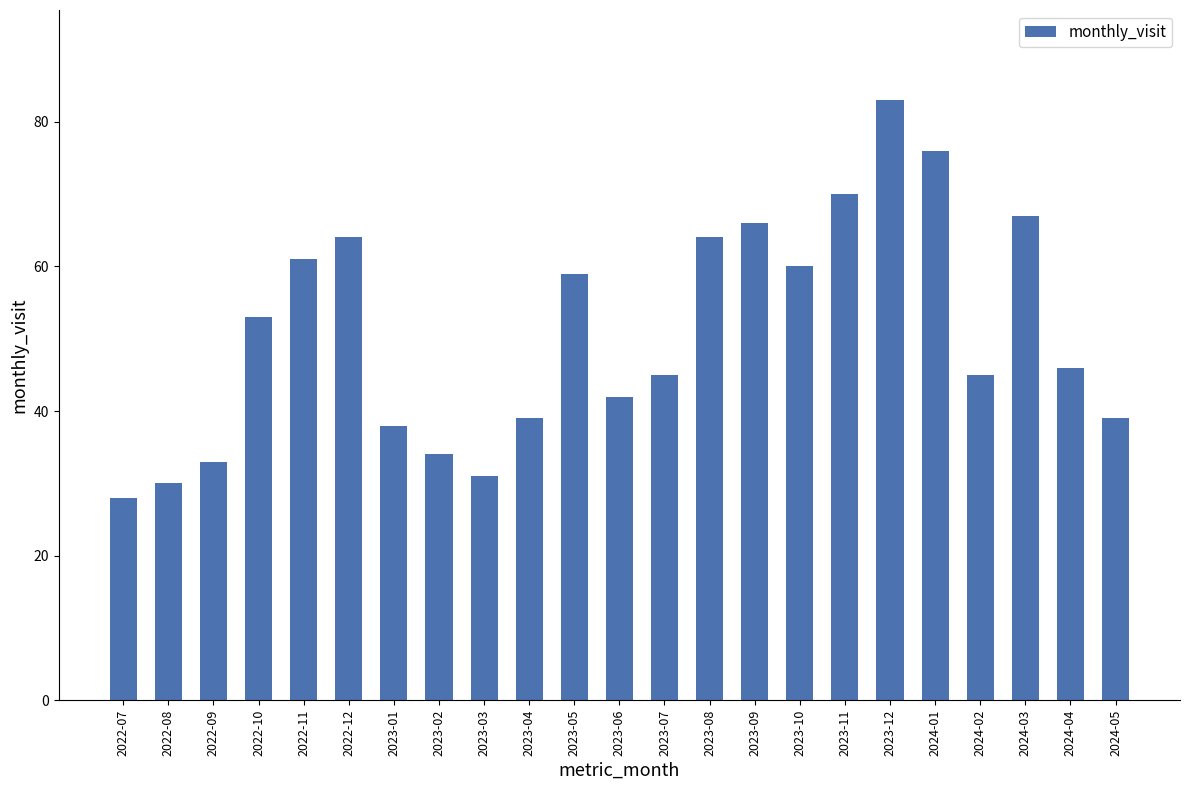

Where is the data nearest to the value 55?

2022-10